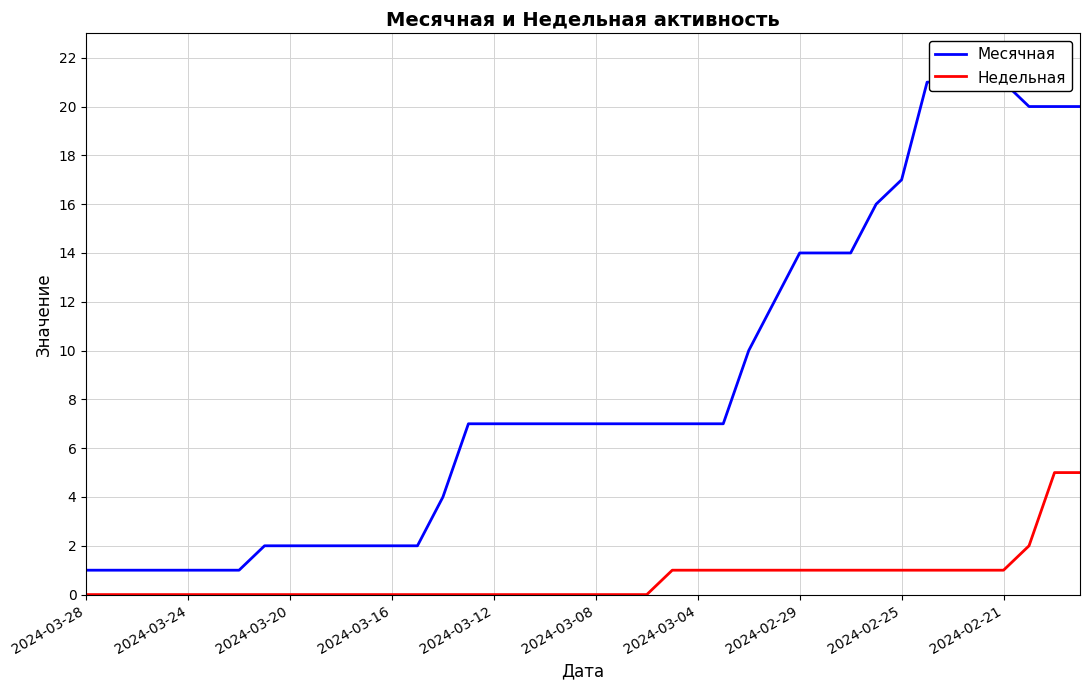

What is the sum of all Месячная values?

343